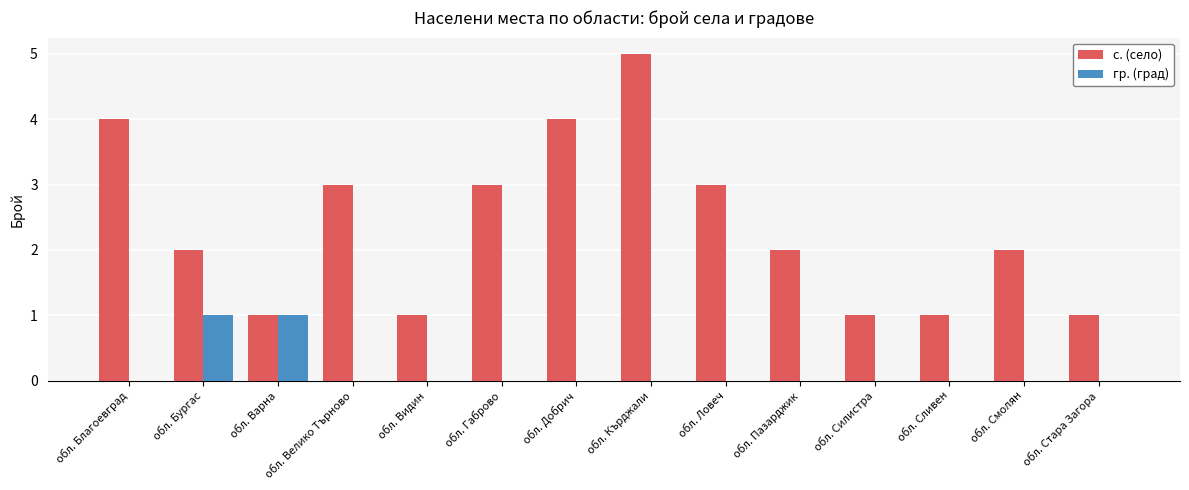

What is the maximum value shown in the chart?

5